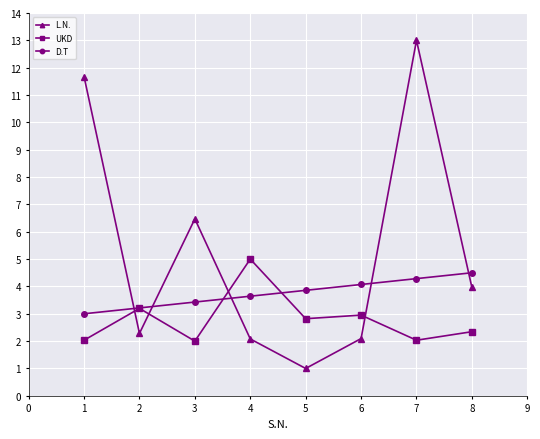

Reading left to right, extract all data points from this chart.

L.N.: 11.7	2.3	6.5	2.1	1.0	2.1	13.0	4.0
UKD: 2.0	3.2	2.0	5.0	2.8	3.0	2.0	2.3
D.T: 3.0	3.2	3.4	3.6	3.9	4.1	4.3	4.5